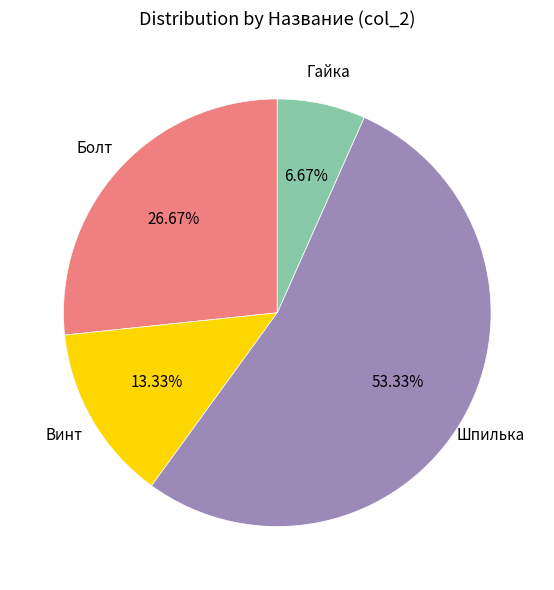

Is there any slice that represents more than half of the pie?

Yes